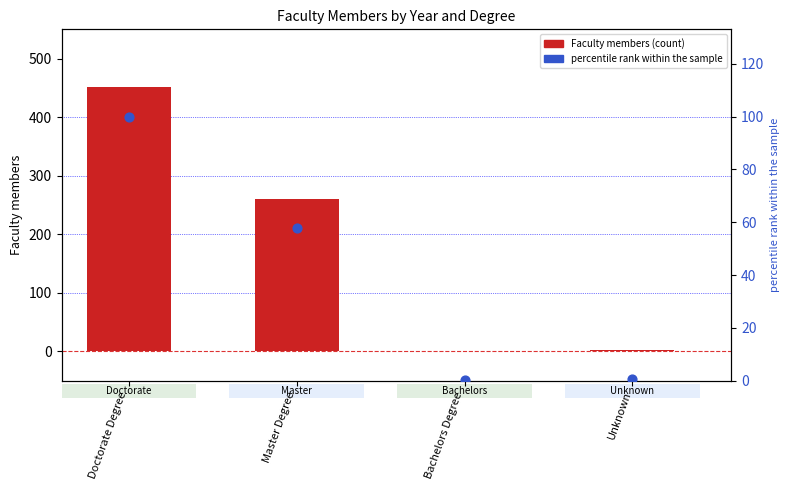

Is the value of percentile rank within the sample at Unknown greater than the value of Faculty members at Bachelors Degree?

No